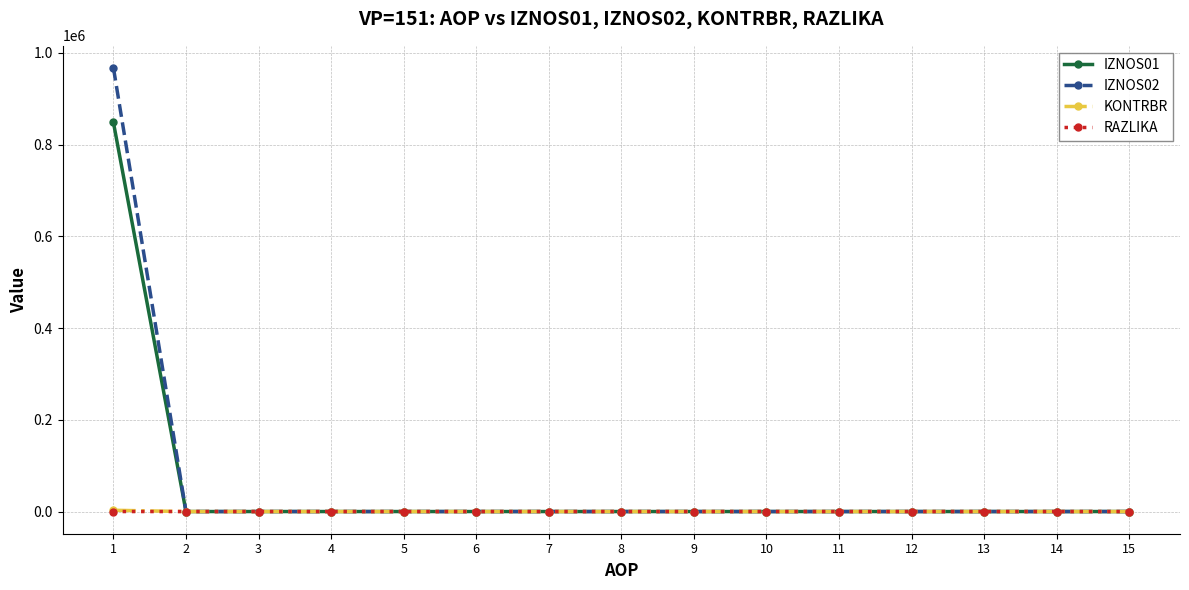

Which series has the widest spread of values?

IZNOS02